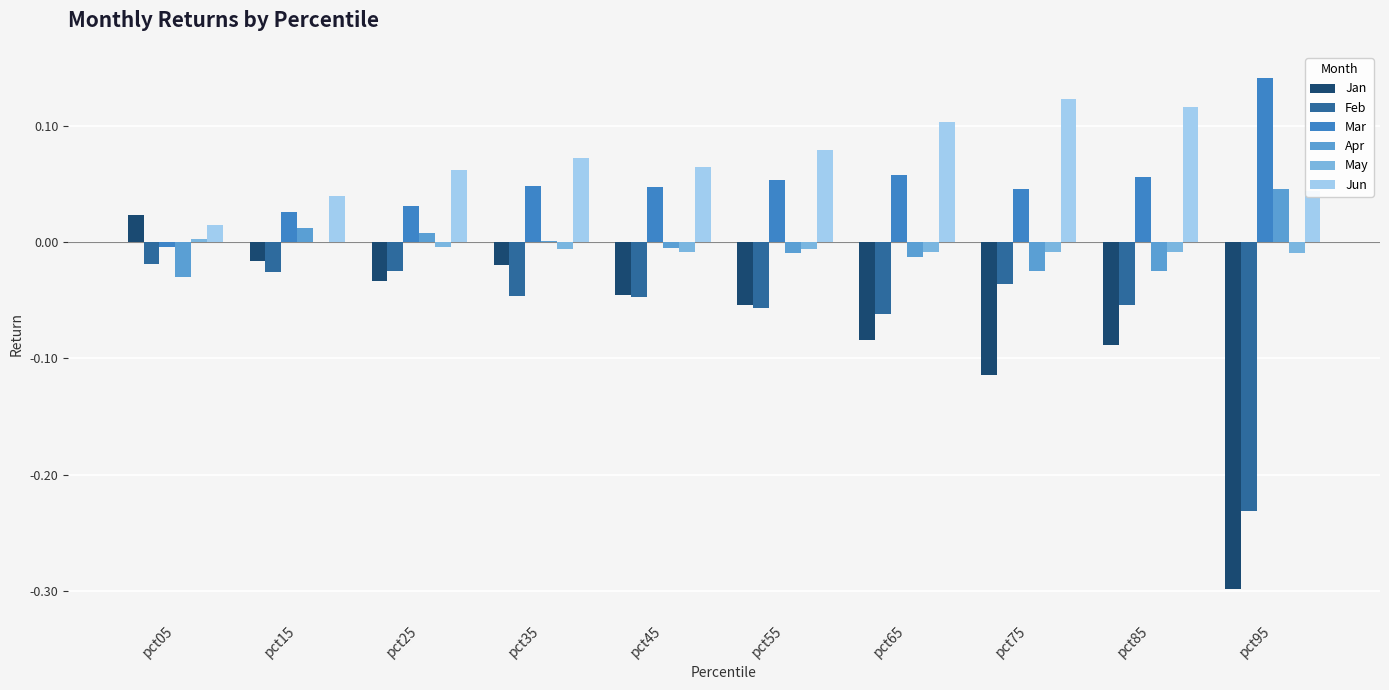

At which label is Feb closest to 0?

pct05